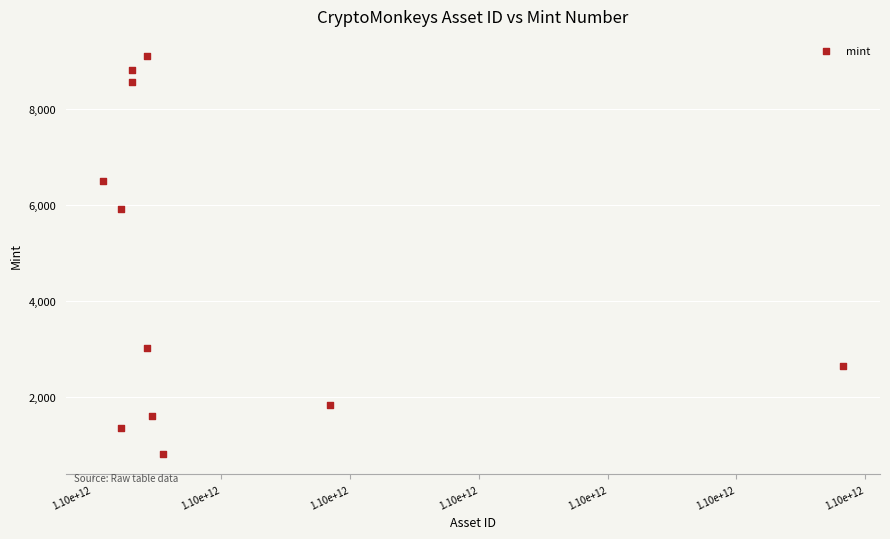

What Y value in the scatter plot is closest to 4955?

5916